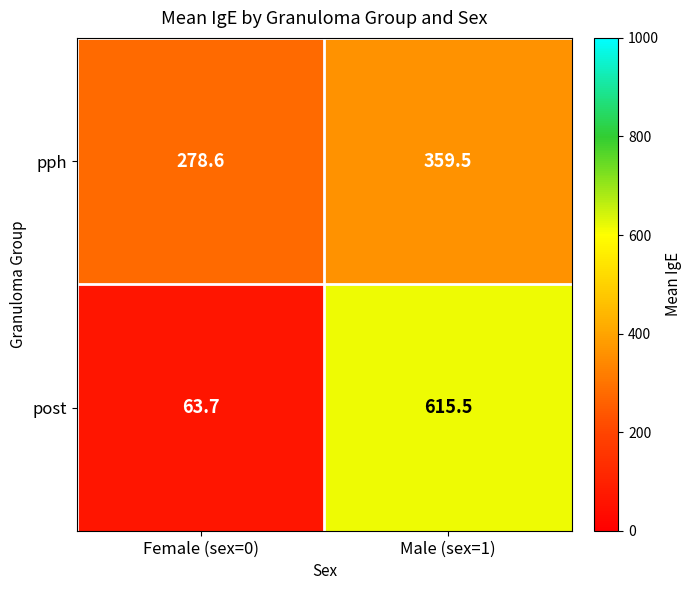

At which category is the sum across all series the highest?

Male (sex=1)